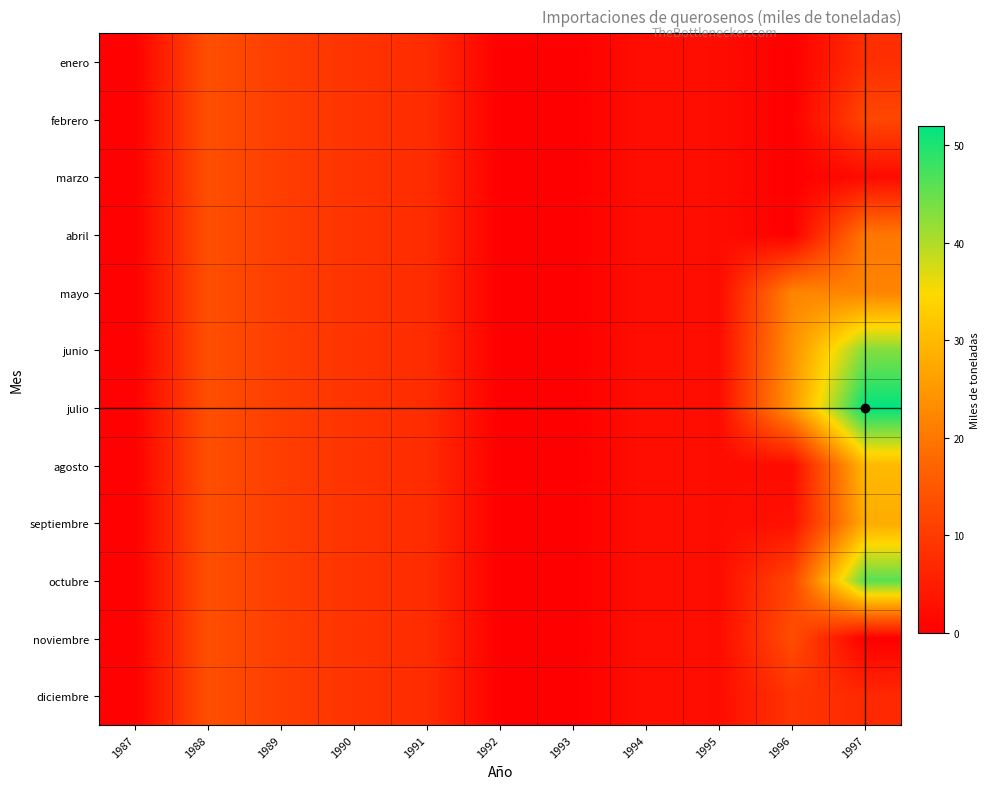

Rank the series at 1994 from lowest to highest value.

enero, febrero, marzo, abril, mayo, junio, julio, agosto, septiembre, octubre, noviembre, diciembre